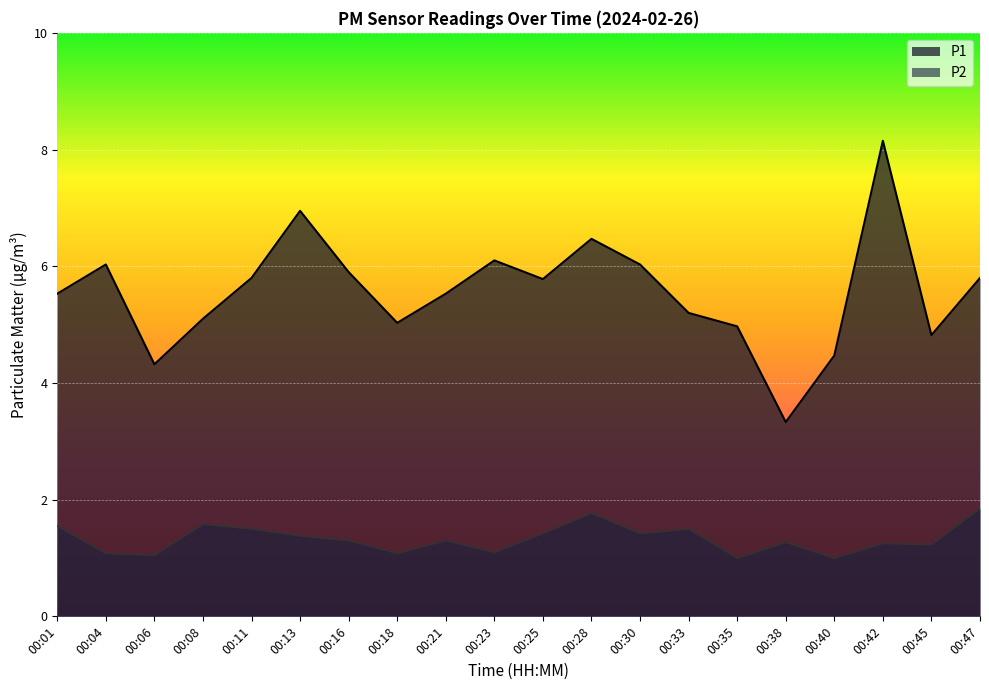

Reading left to right, transcribe all the data shown in this chart.

P1: 5.5	6.0	4.3	5.1	5.8	7.0	5.9	5.0	5.5	6.1	5.8	6.5	6.0	5.2	5.0	3.3	4.5	8.2	4.8	5.8
P2: 1.6	1.1	1.1	1.6	1.5	1.4	1.3	1.1	1.3	1.1	1.4	1.8	1.4	1.5	1.0	1.3	1.0	1.2	1.2	1.9